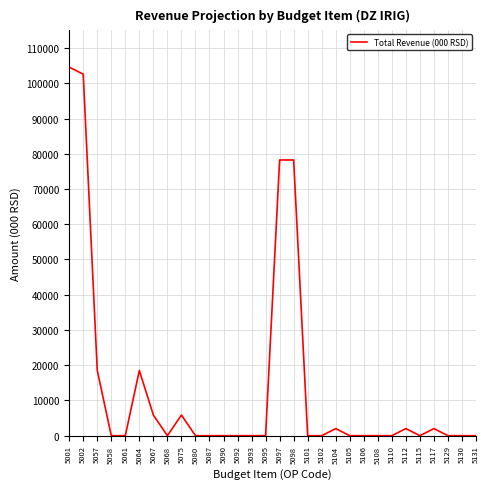

True or false: the data shows 0 at 5115.

True